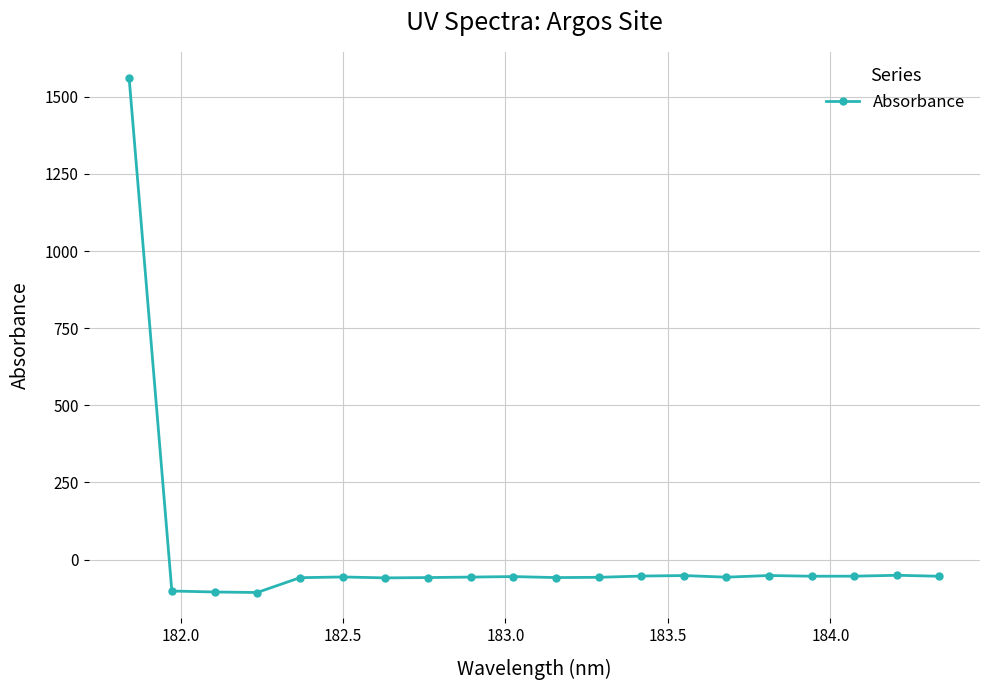

What is the sum of all values?

361.3